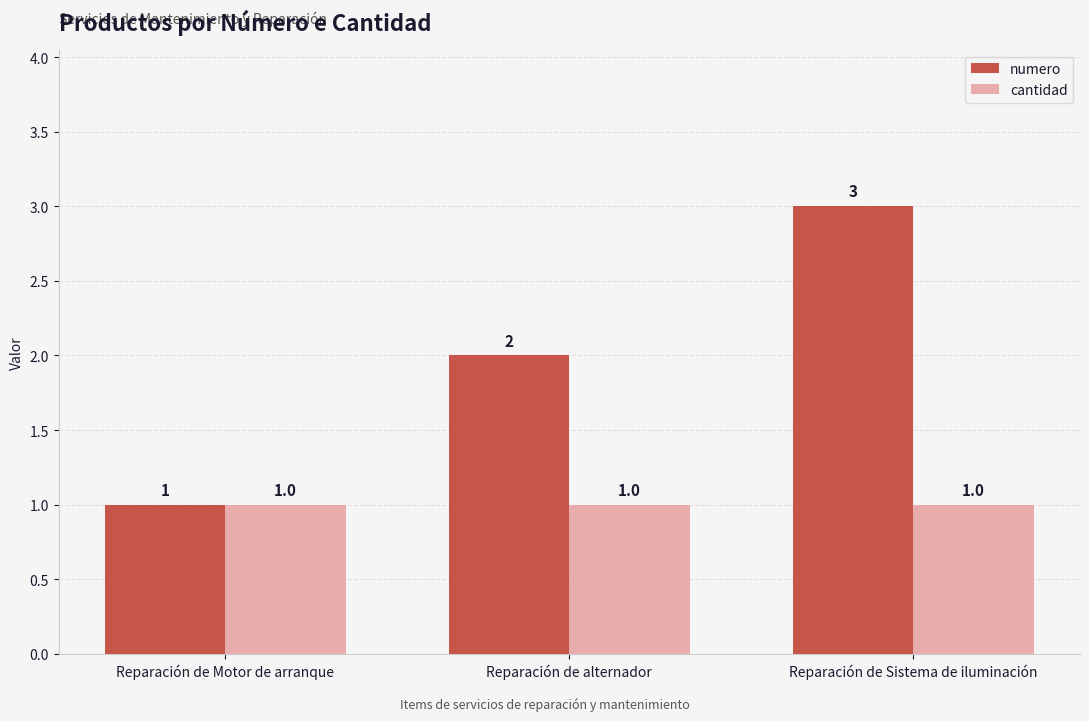

Which series changed the most between Reparación de Motor de arranque and Reparación de Sistema de iluminación?

numero